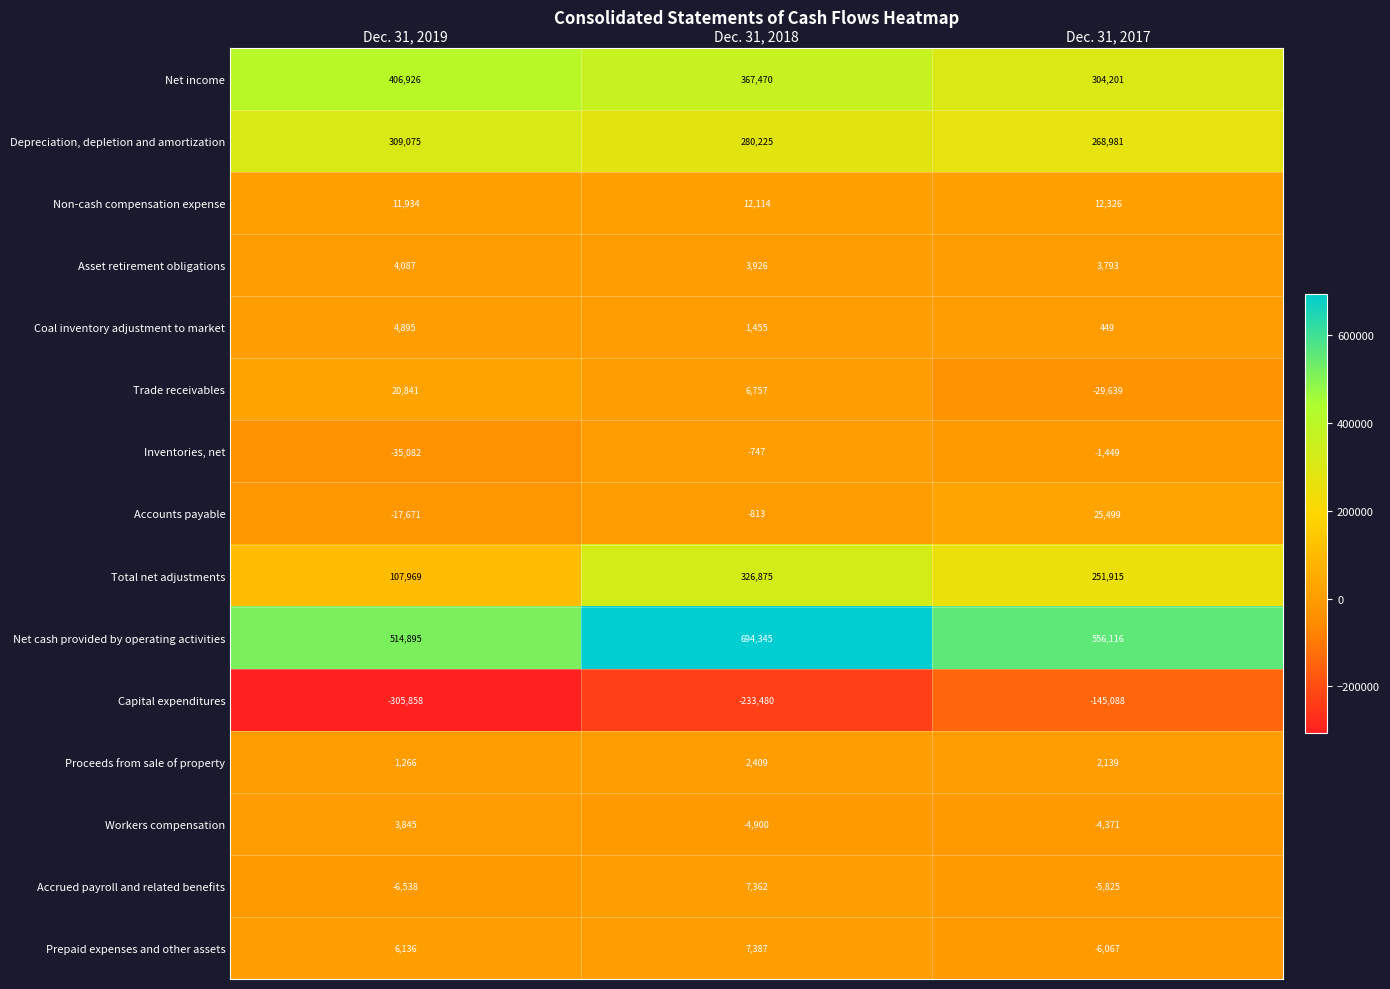

What is the total value across all series at Dec. 31, 2018?

1470385